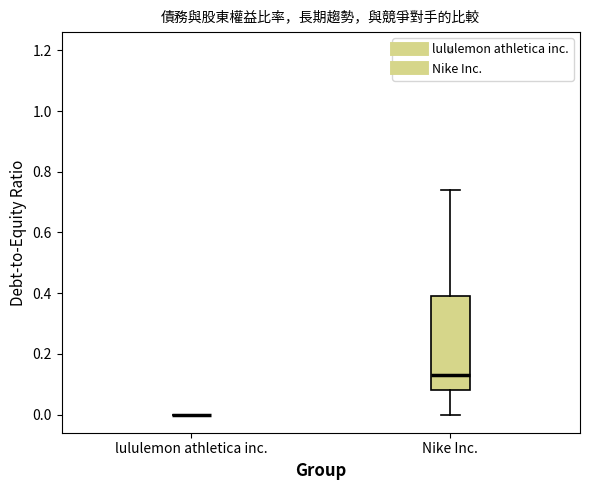

Reading left to right, read every box against the y-axis: the position of its median line, the range the box covers, and the ends of its whiskers. The values are not printed on the chart, so give them approximately, as read against the axis.

lululemon athletica inc.: box collapsed to a line at 0.00, whiskers 0.00 to 0.00
Nike Inc.: median 0.14, box 0.08 to 0.40, whiskers 0.00 to 0.74